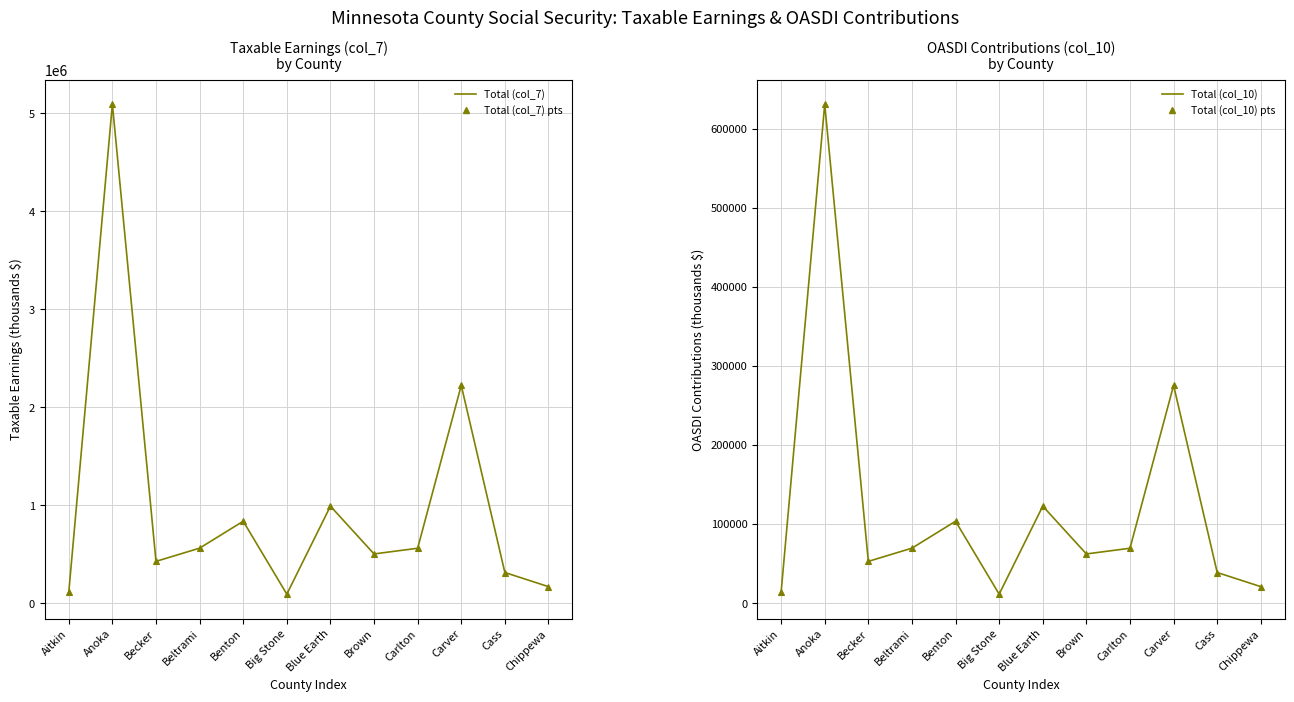

True or false: Total (col_7) (pts) and Total (col_7) intersect in this chart.

False